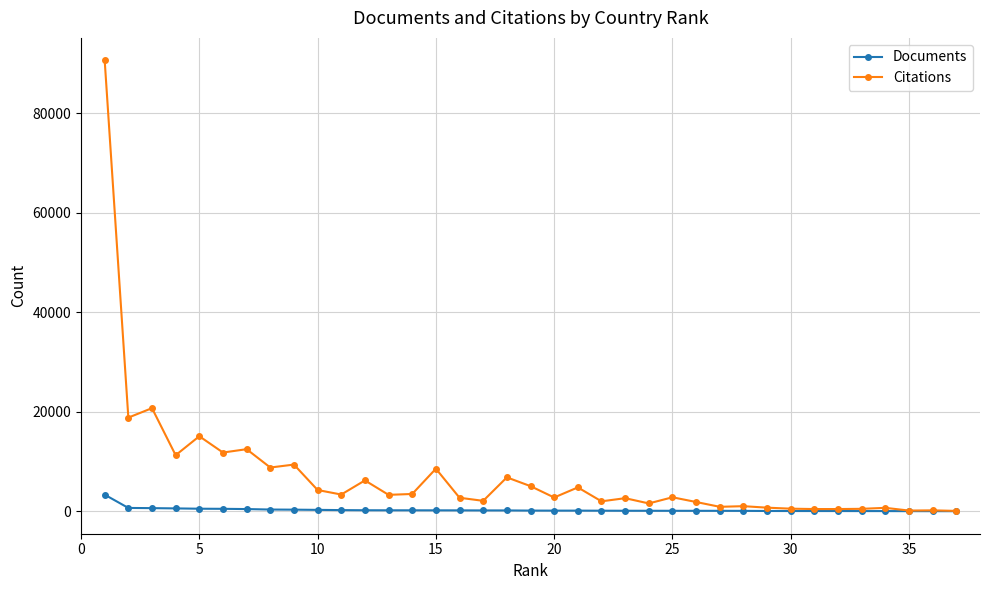

Which series has the widest spread of values?

Citations